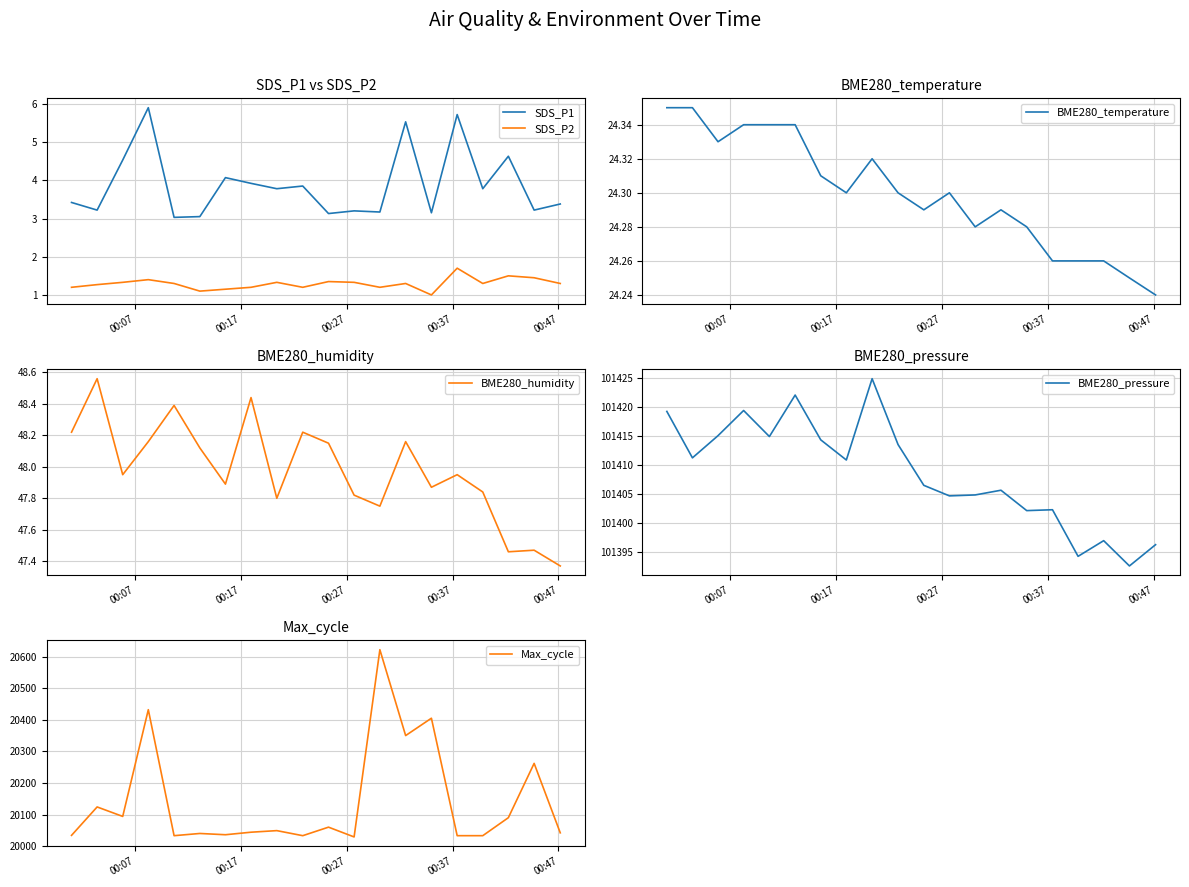

True or false: SDS_P1 and SDS_P2 intersect in this chart.

False